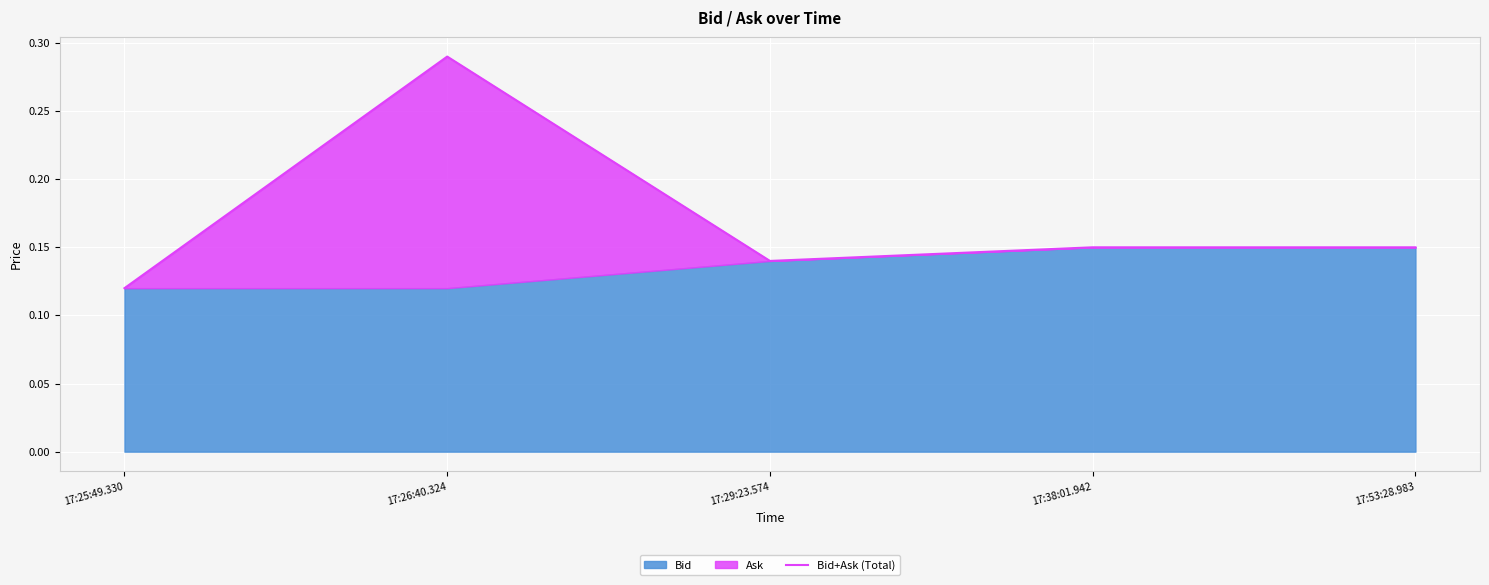

What is the approximate value at 17:25:49.330?

0.1